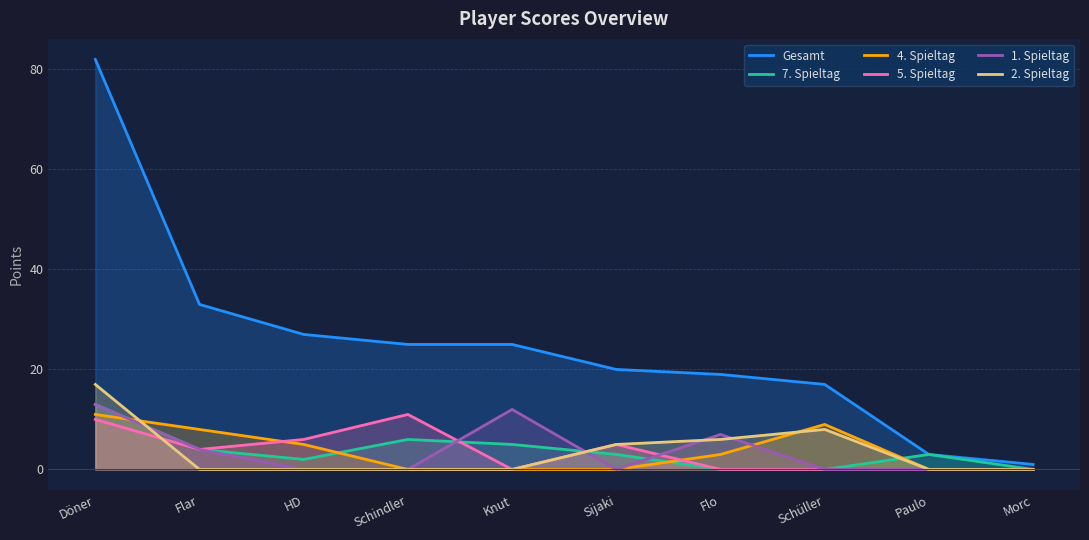

Reading left to right, what are all the values shown in this chart?

Gesamt: 82	33	27	25	25	20	19	17	3	1
7. Spieltag: 13	4	2	6	5	3	0	0	3	0
4. Spieltag: 11	8	5	0	0	0	3	9	0	0
5. Spieltag: 10	4	6	11	0	5	0	0	0	0
1. Spieltag: 13	4	0	0	12	0	7	0	0	0
2. Spieltag: 17	0	0	0	0	5	6	8	0	0